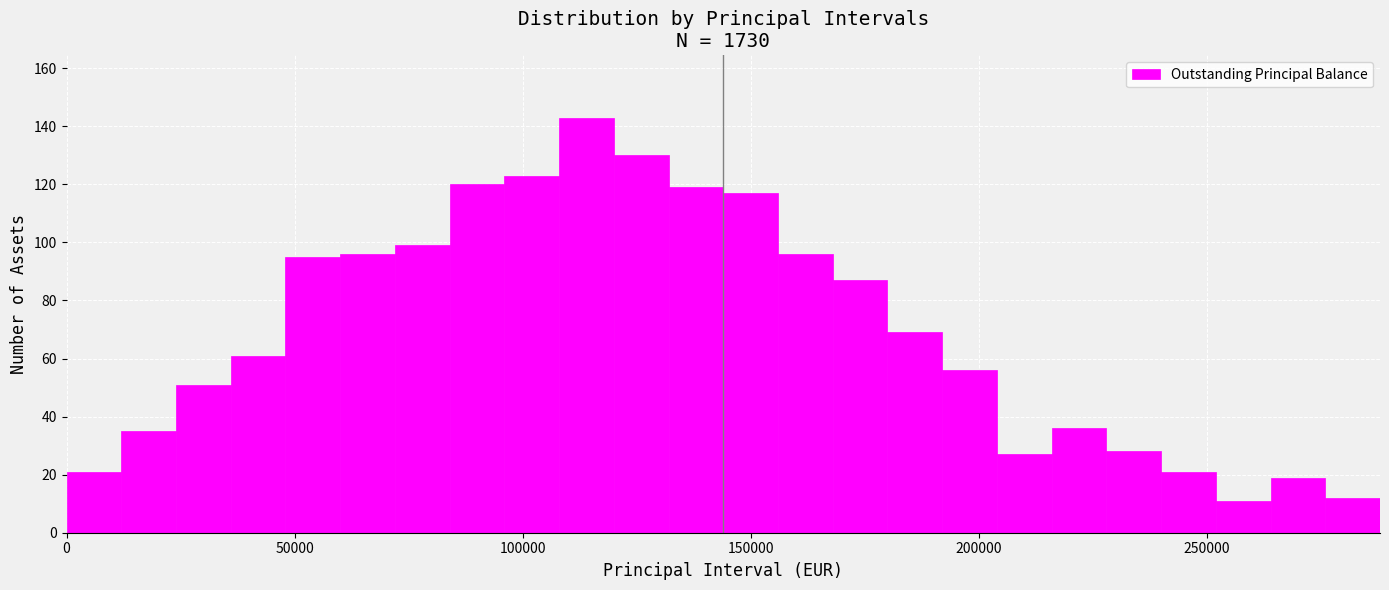

Around what value on the x-axis is the tallest bar? Give the approximate position of its centre, as read against the axis.

115000